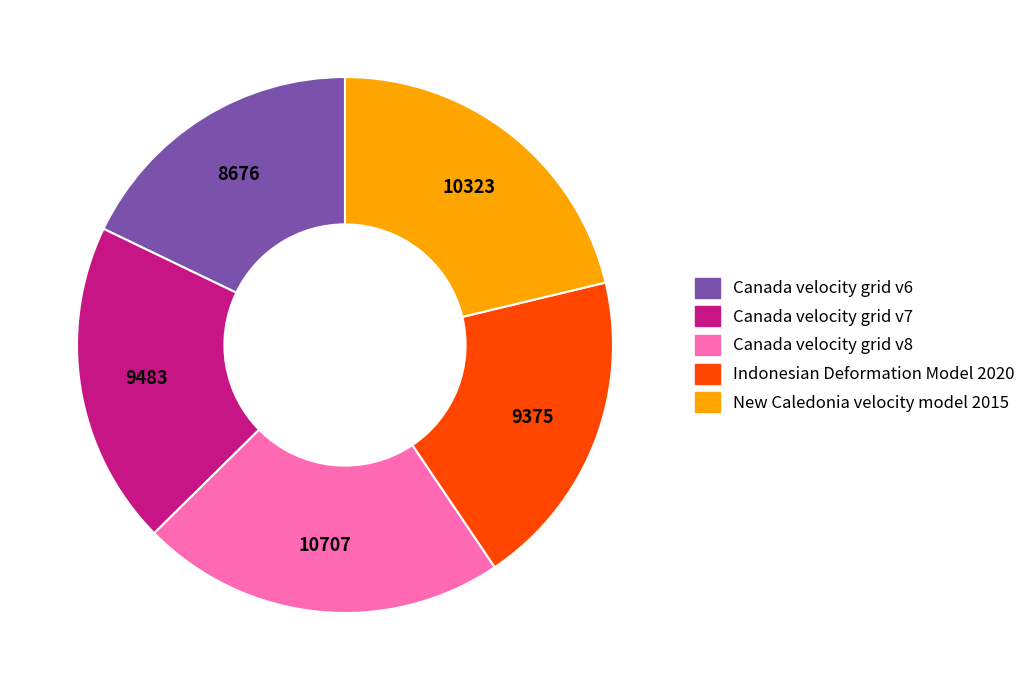

Between Canada velocity grid v8 and Indonesian Deformation Model 2020, which is larger?

Canada velocity grid v8